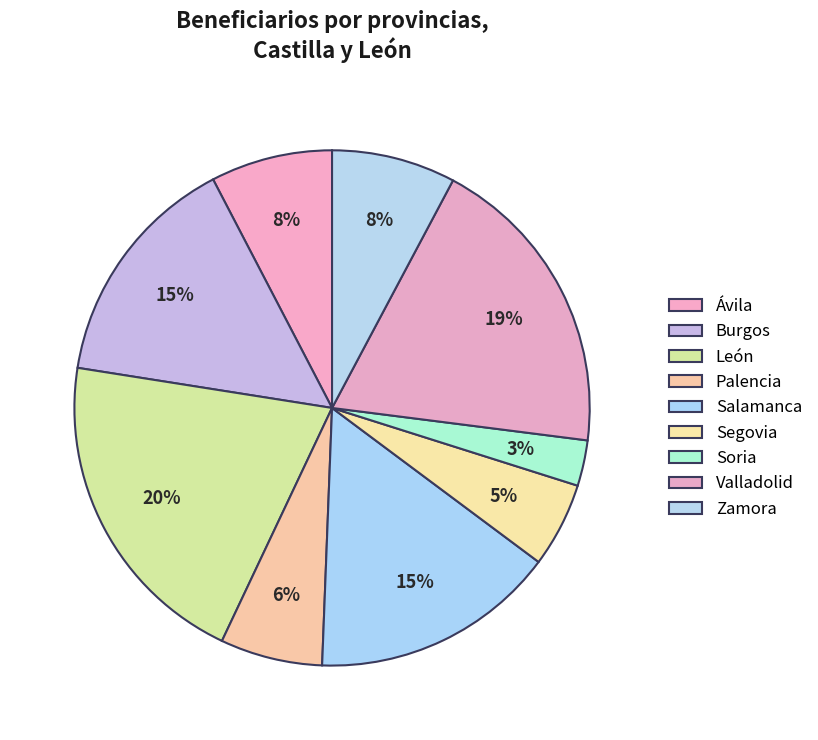

What portion of the pie excludes Palencia?

93.6%